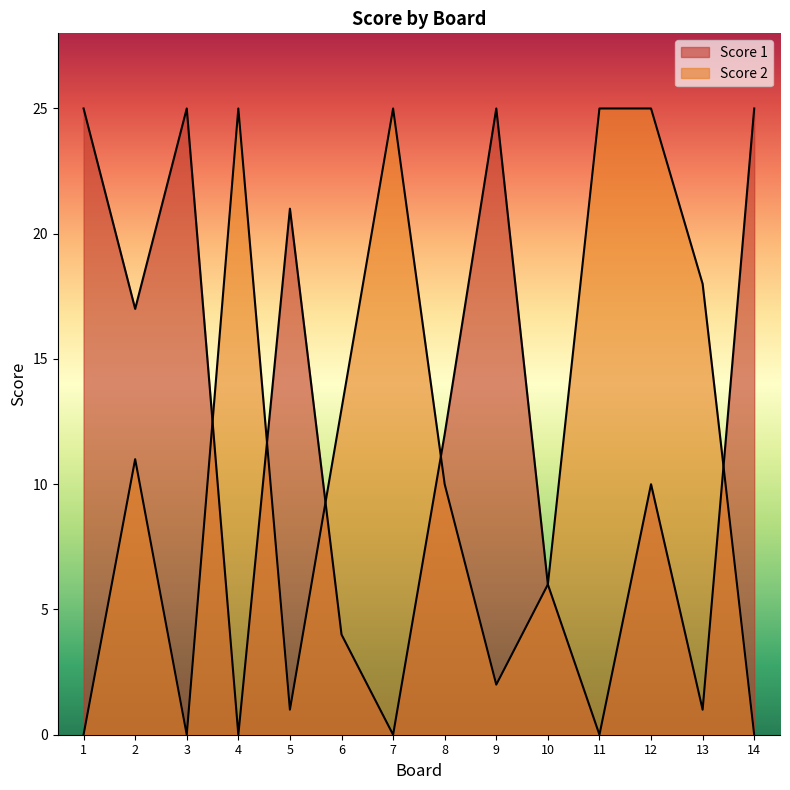

Reading right to left, extract all data points from this chart.

Score 1: 25	1	10	0	6	25	12	0	4	21	0	25	17	25
Score 2: 0	18	25	25	6	2	10	25	13	1	25	0	11	0